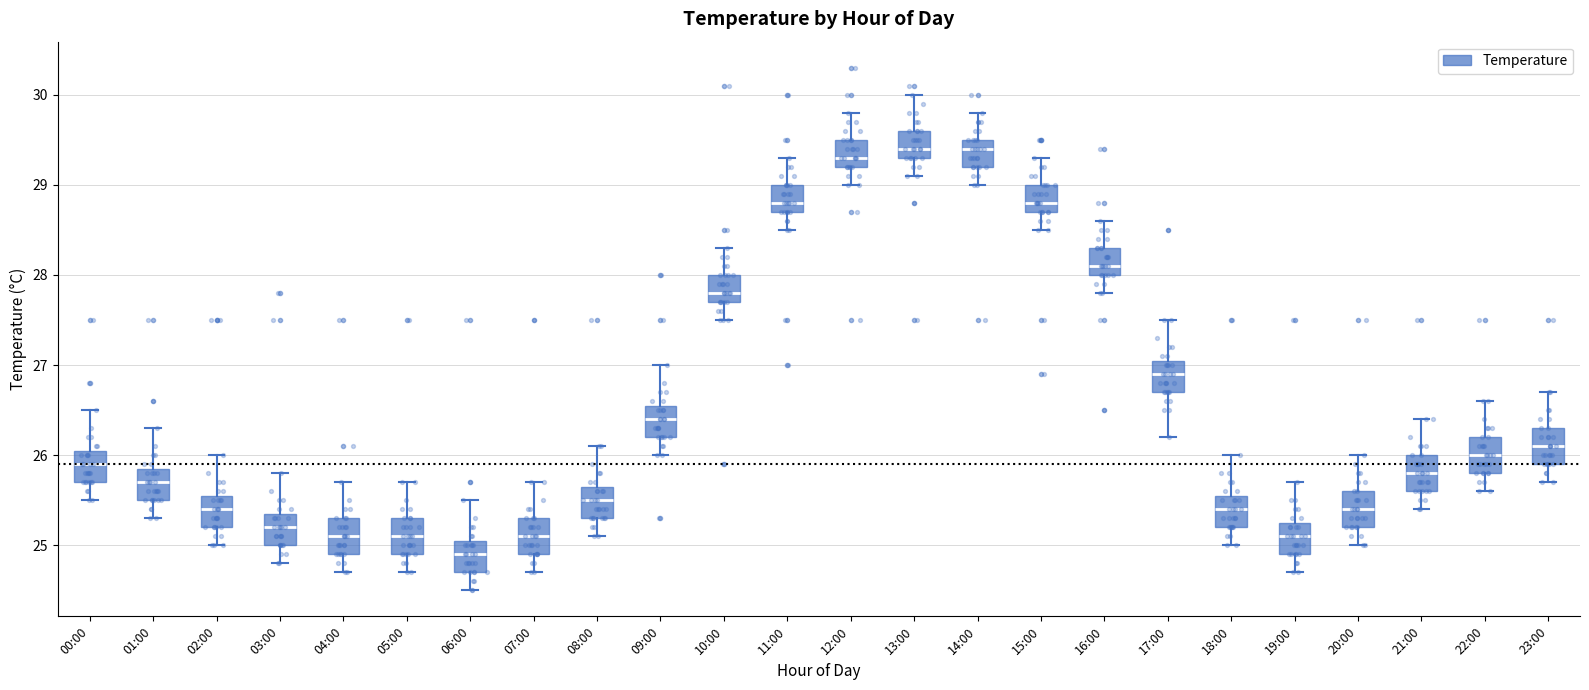

Which box's median line is the lowest?

06:00